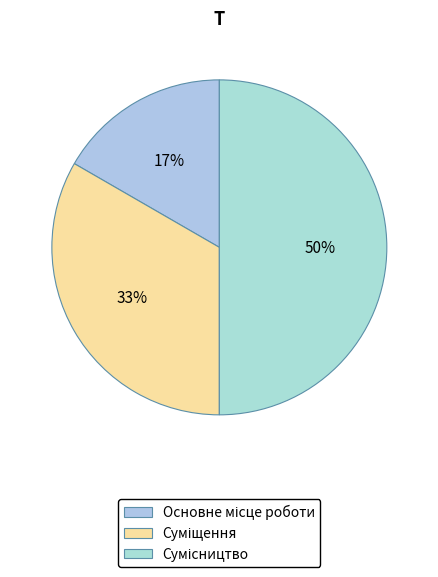

Count the number of slices in the pie.

3